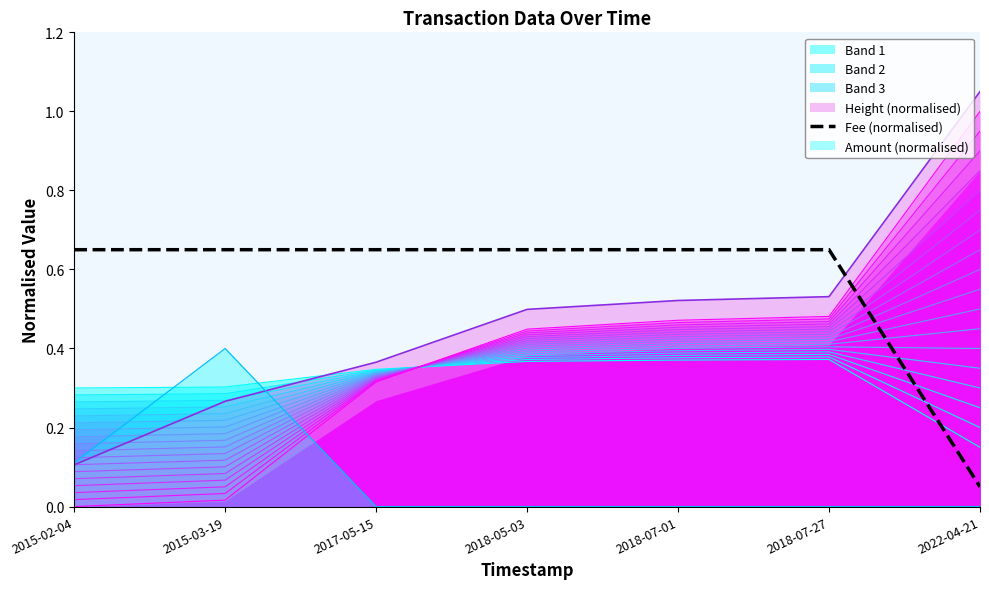

The chart shows a value of 0.7 at 2018-07-01. True or false?

True